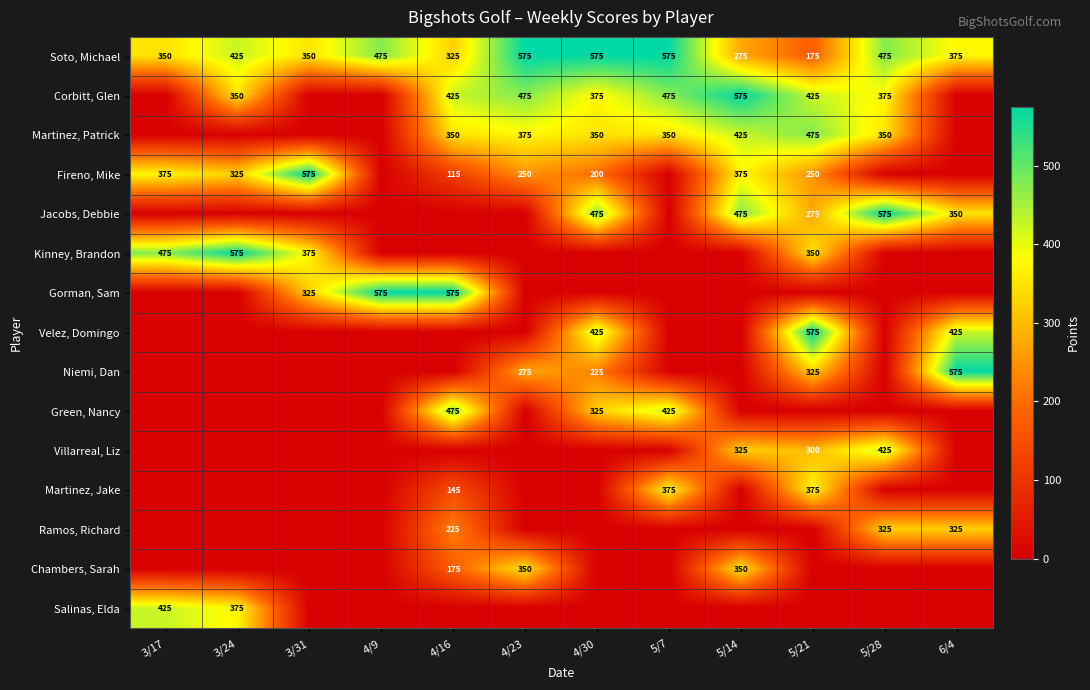

At which category does the chart reach its peak across all series?

4/23